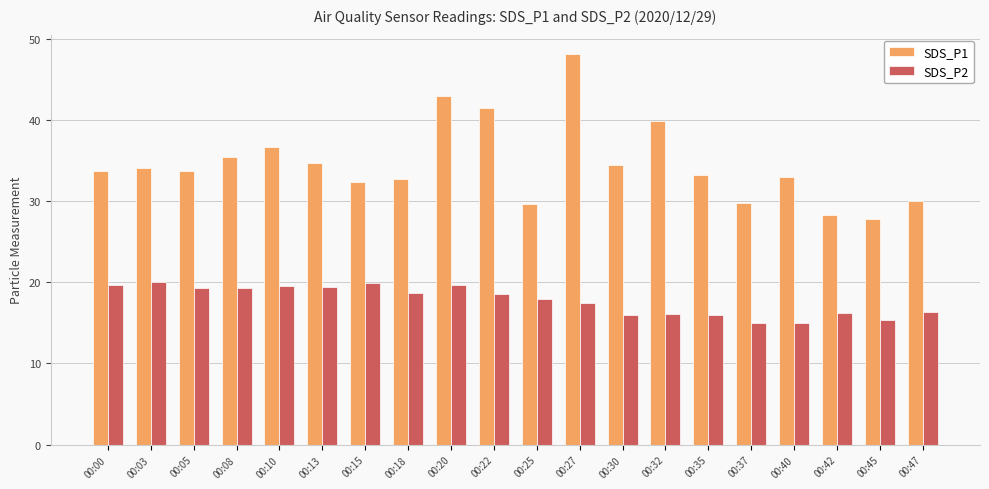

At which label does SDS_P1 reach its peak?

00:27